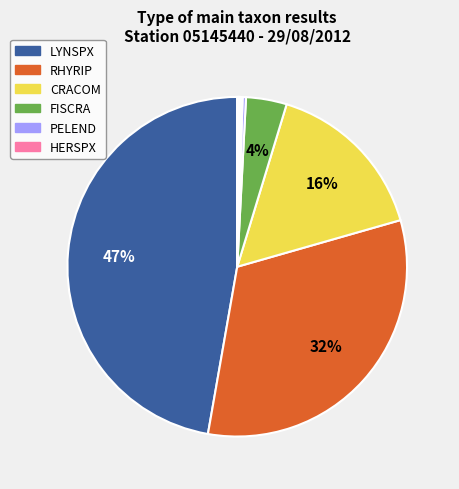

To the nearest percent, what is the average slice percentage?

9%